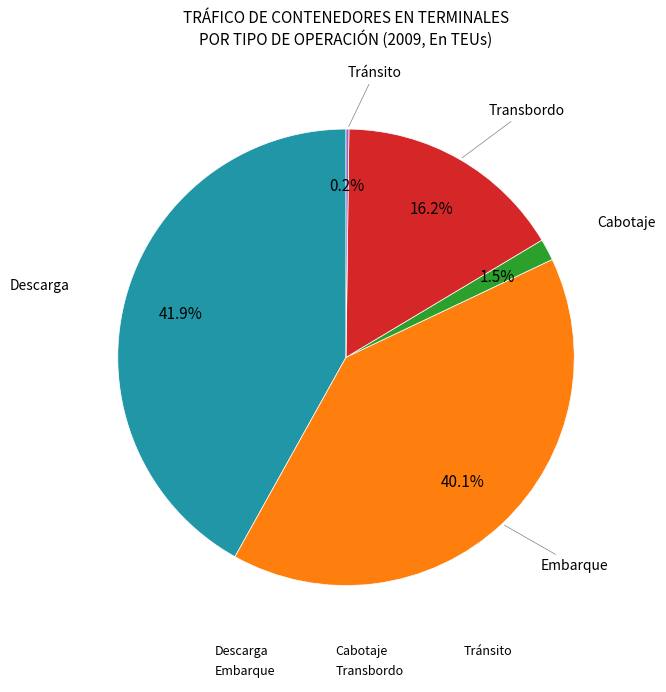

Which slice is the largest?

Descarga